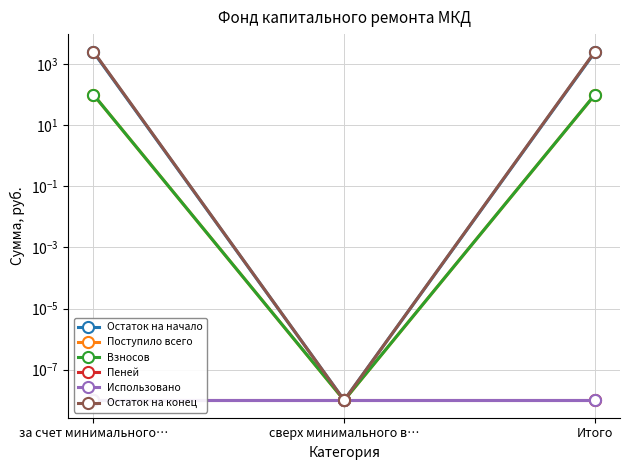

What is the greatest value displayed?

2562.0